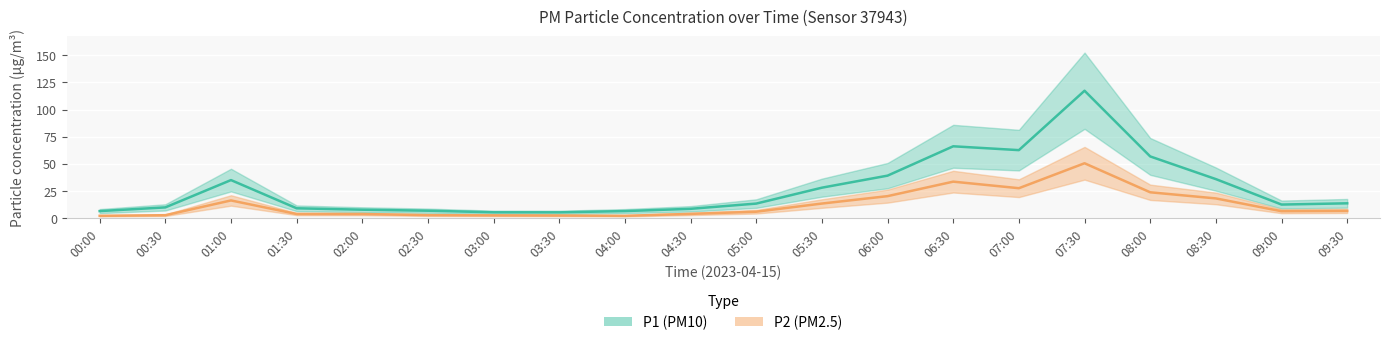

At 05:00, list the series in order from largest to smallest.

P1, P2